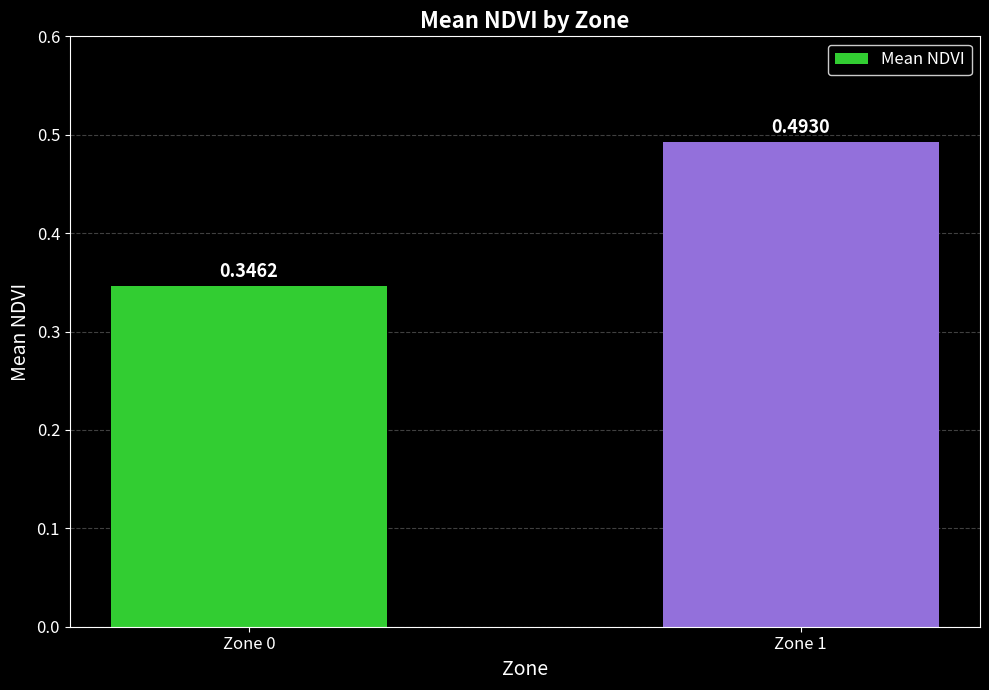

Rank the categories by value from lowest to highest.

Zone 0, Zone 1